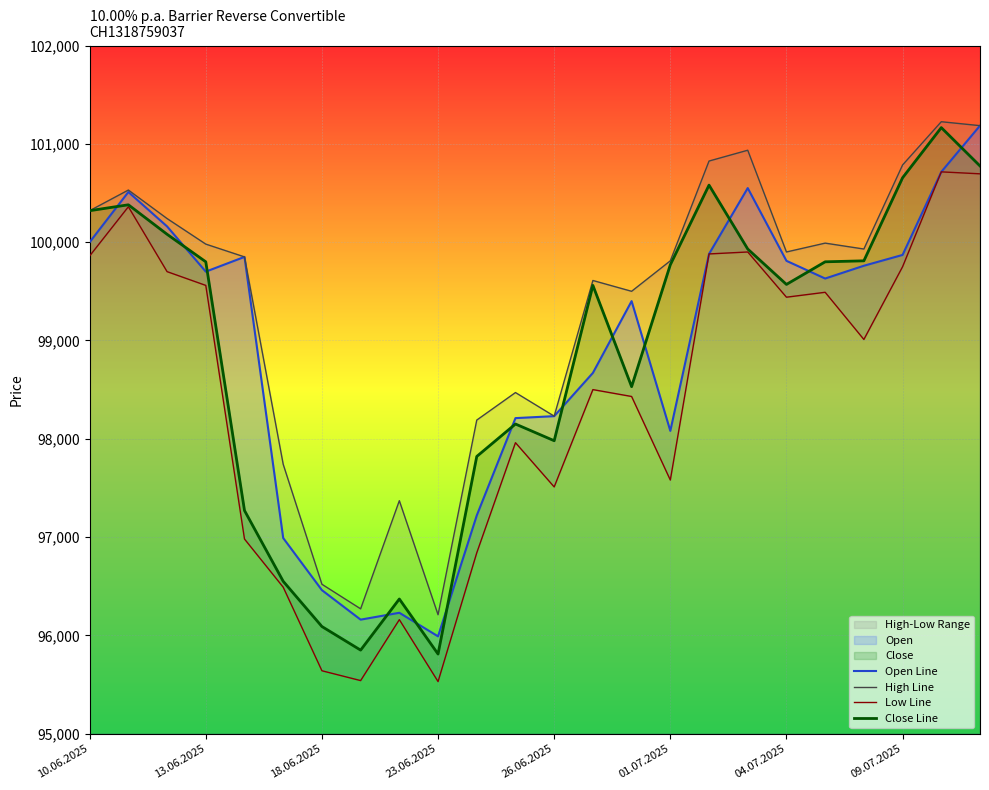

How many data points in High Line are above 99900?

11